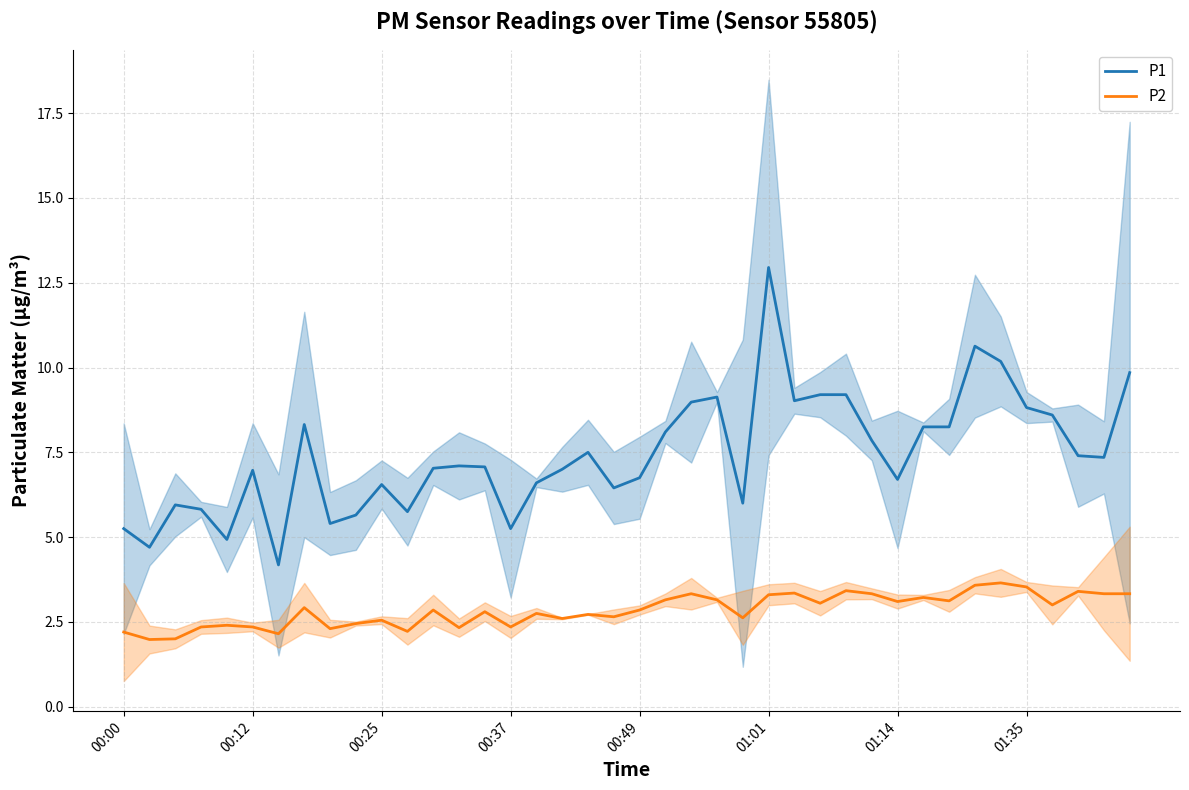

True or false: P2 and P1 cross at least once.

False